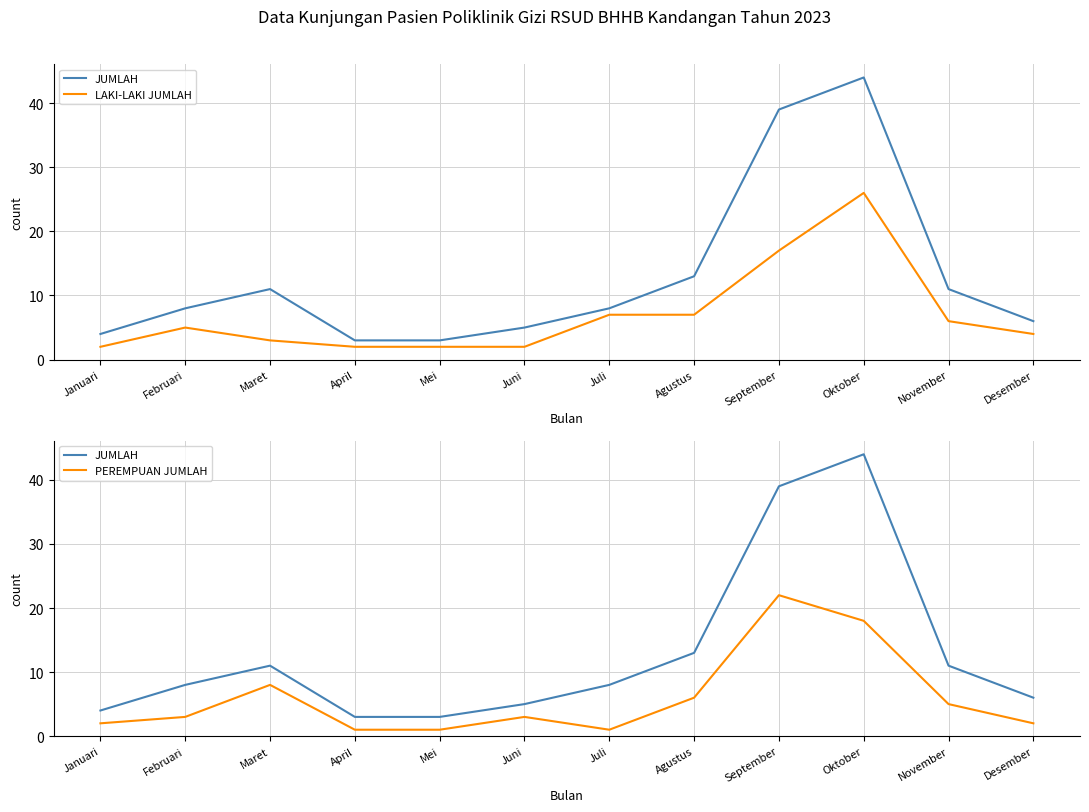

Rank the categories by JUMLAH value from highest to lowest.

Oktober, September, Agustus, Maret, November, Februari, Juli, Desember, Juni, Januari, April, Mei